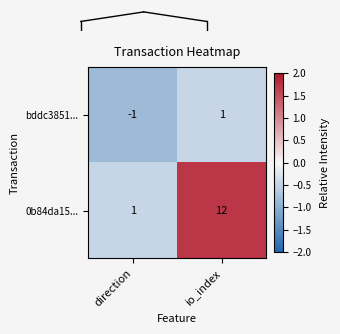

Rank the series by their average value, from highest to lowest.

0b84da15..., bddc3851...